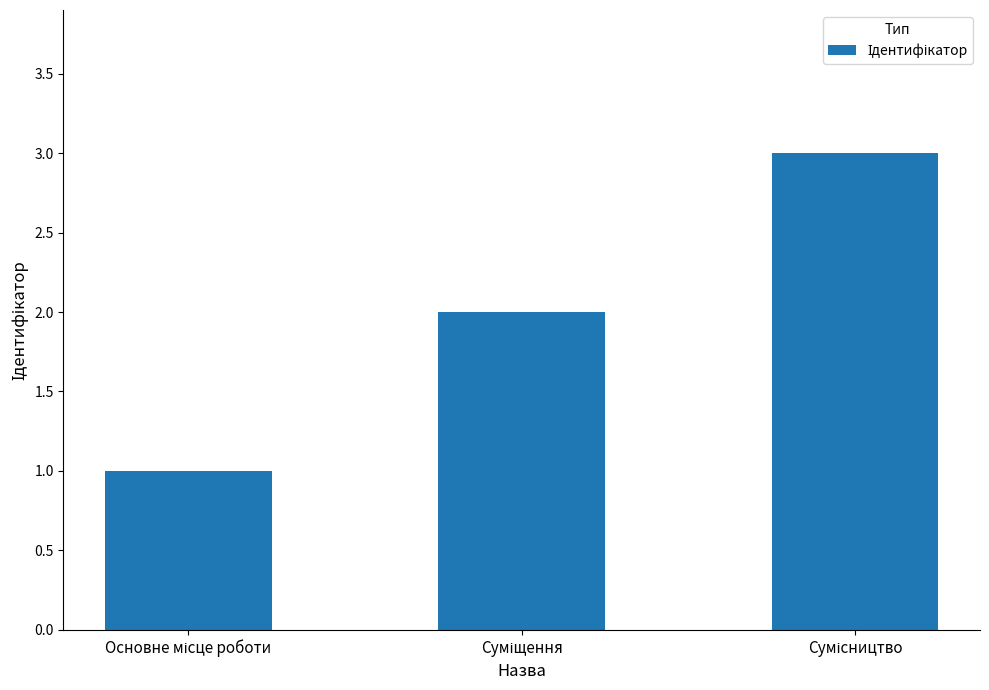

What is the sum of all values?

6